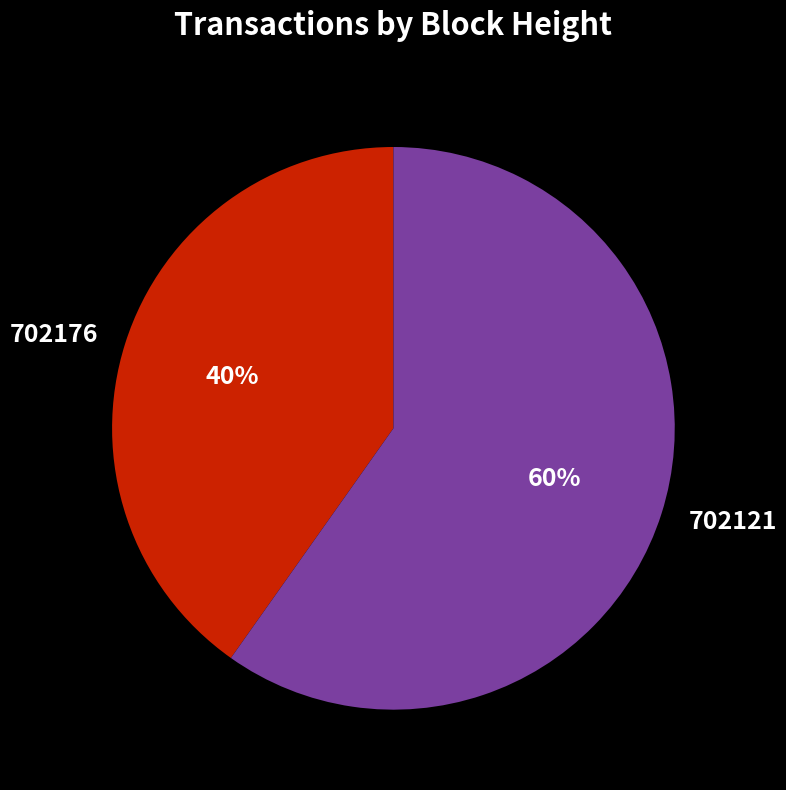

Approximately how many times larger is the value at 702176 compared to 702121?

0.7